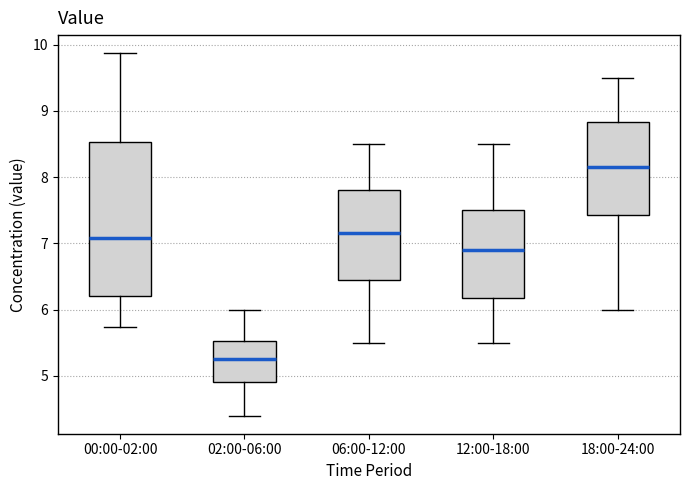

Comparing the boxes themselves (not the whiskers), which one is the tallest?

00:00-02:00